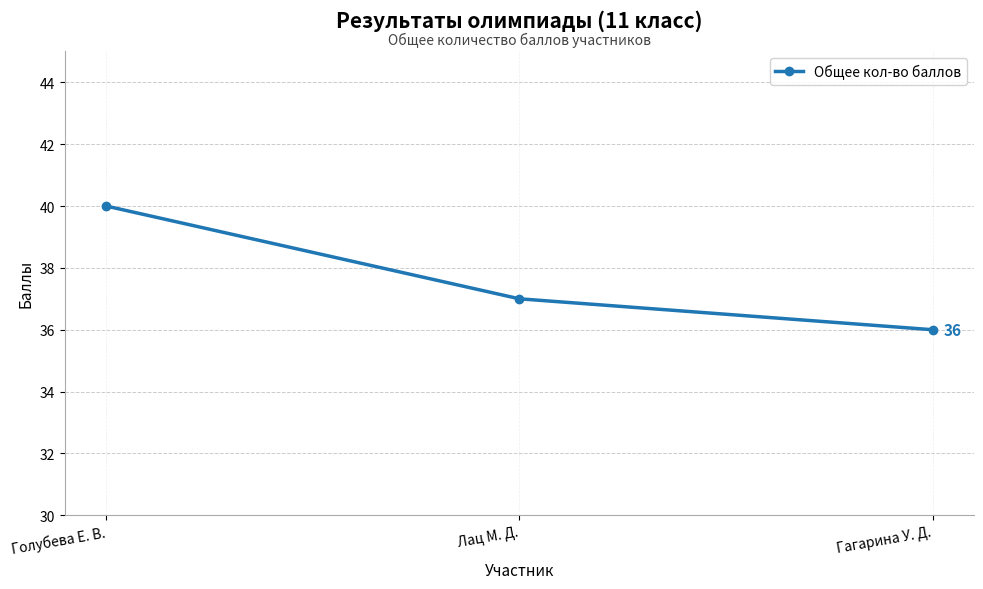

What is the label of the 1st point from the right?

Гагарина У. Д.